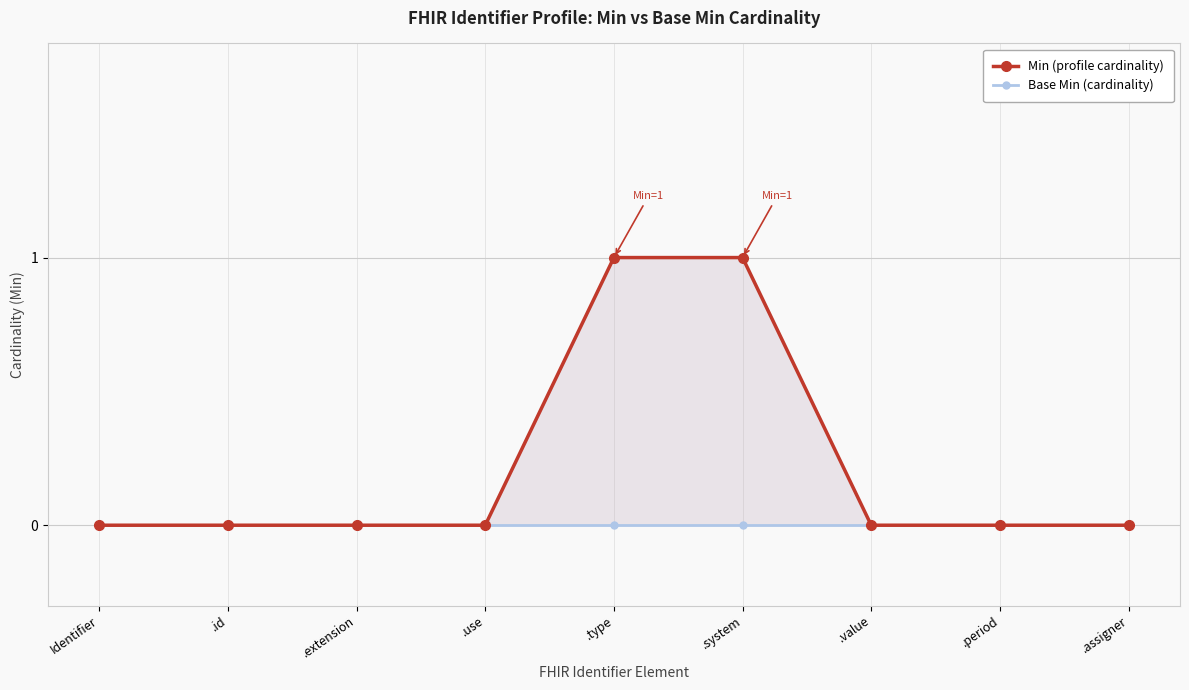

How many data points does each series have?

9